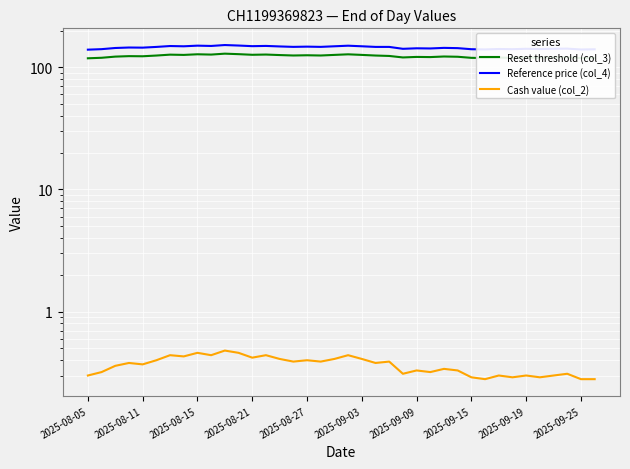

How many interior local peaks does the Cash value (col_2) series have?

13